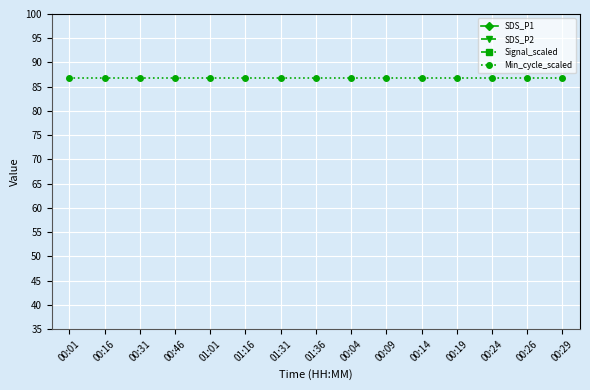

Reading right to left, transcribe all the data shown in this chart.

SDS_P1: 9.3	9.2	17.1	6.8	9.9	8.0	7.5	13.0	14.5	10.0	20.1	9.2	7.2	9.1	9.3
SDS_P2: 6.0	6.8	6.2	5.8	6.2	6.7	6.0	7.3	8.2	7.8	9.7	7.0	6.6	6.7	6.3
Signal_scaled: 9.5	9.5	9.5	9.8	10.0	9.5	9.6	9.6	9.8	9.8	9.6	9.8	9.6	9.6	9.5
Min_cycle_scaled: 86.8	86.8	86.8	86.8	86.8	86.8	86.8	86.8	86.8	86.8	86.8	86.8	86.8	86.8	86.8